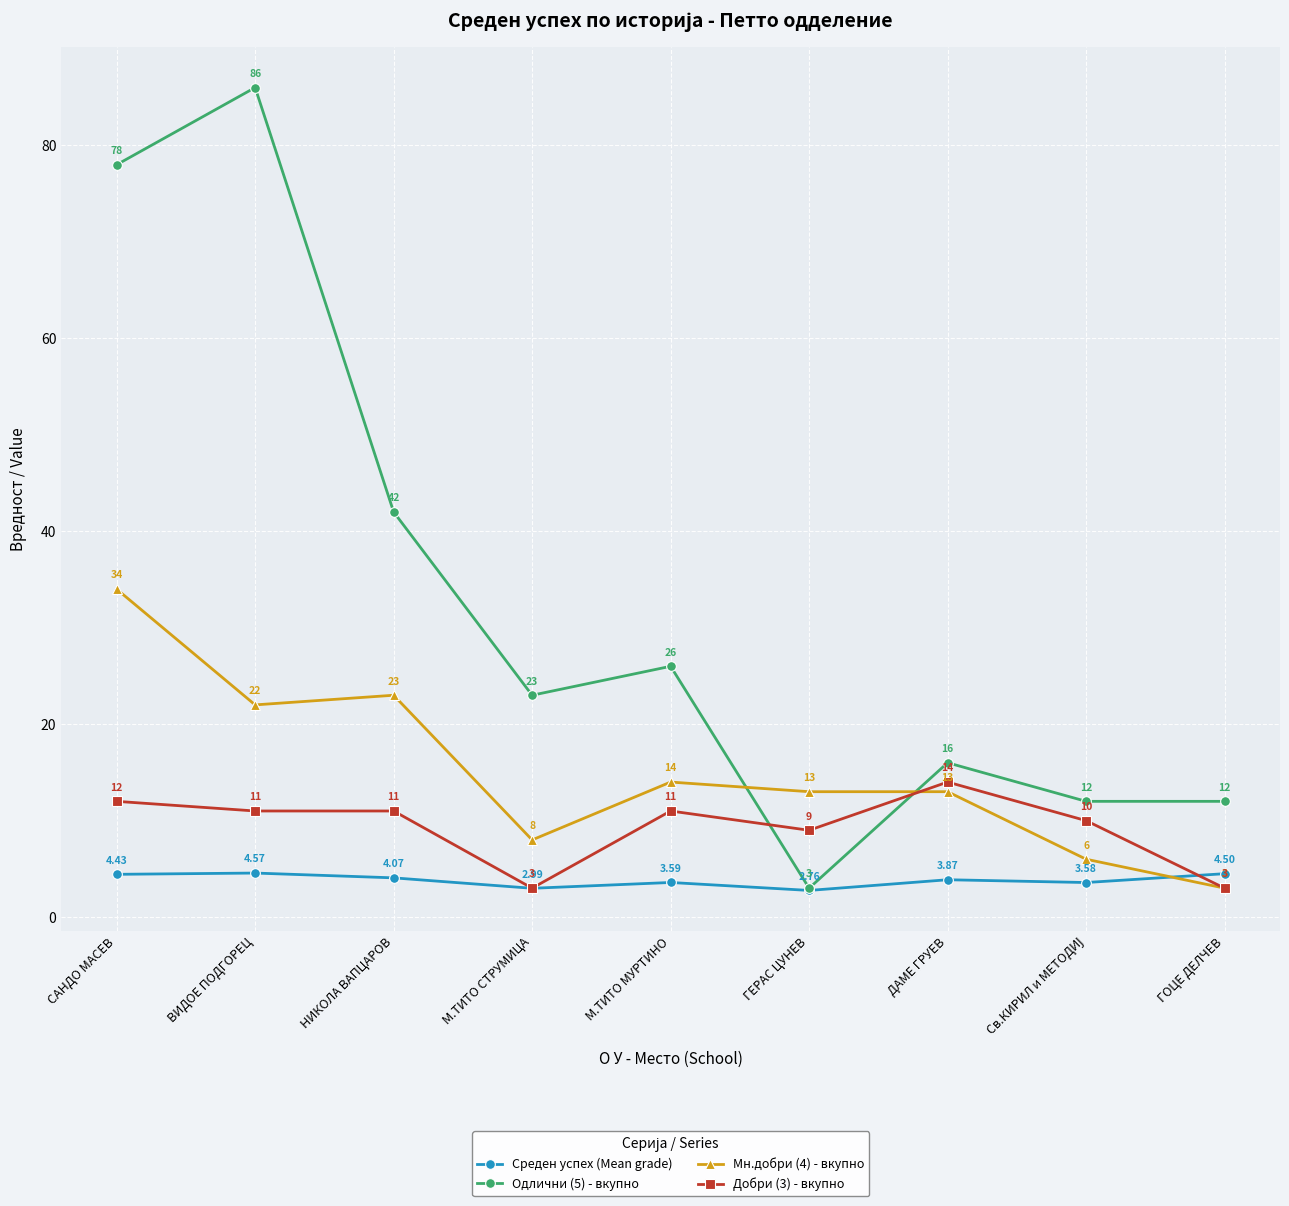

Is this an area chart (filled region under the line)?

No